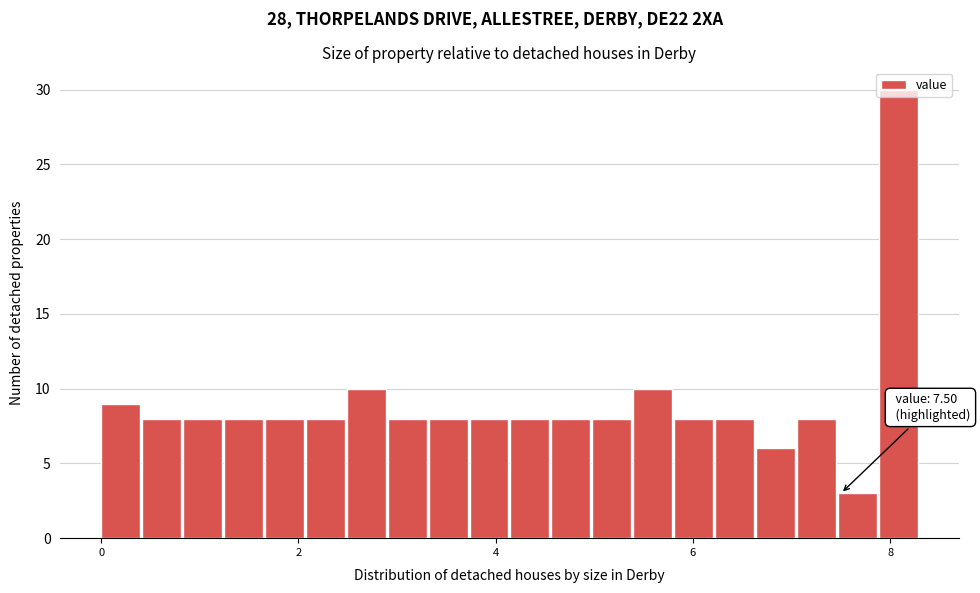

Around what value on the x-axis is the tallest bar? Give the approximate position of its centre, as read against the axis.

8.0